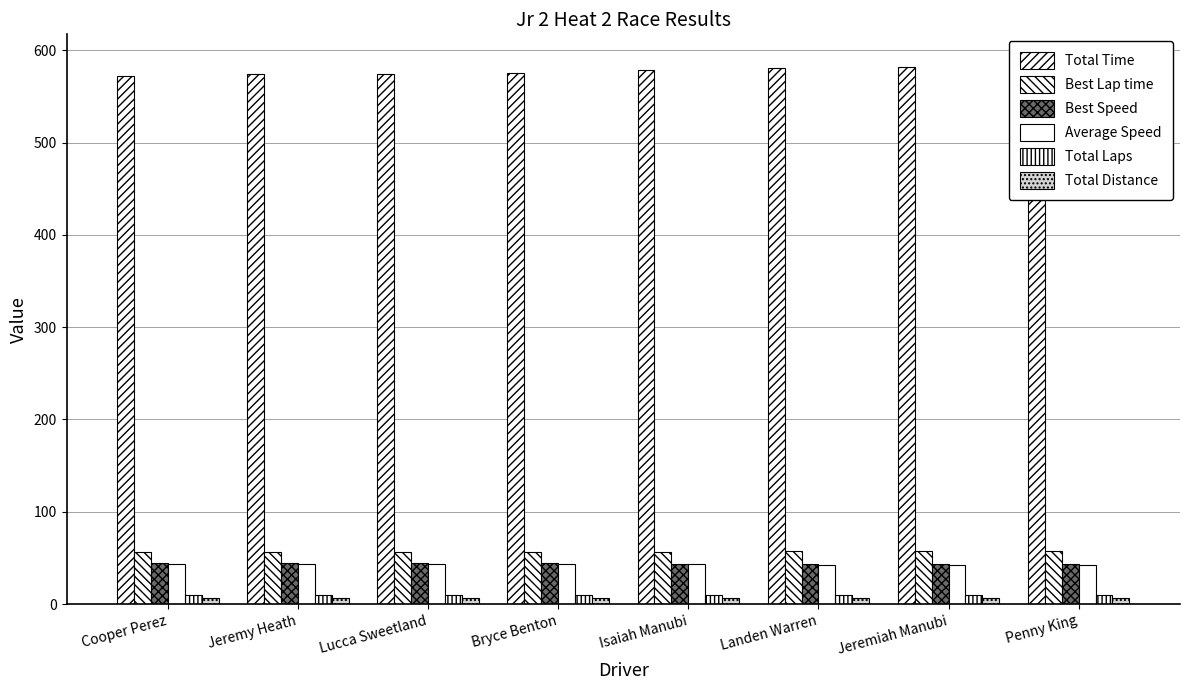

Reading left to right, list all the values displayed in this chart.

Total Time: Cooper Perez=572.0	Jeremy Heath=574.6	Lucca Sweetland=574.7	Bryce Benton=575.3	Isaiah Manubi=579.3	Landen Warren=581.4	Jeremiah Manubi=581.9	Penny King=588.0
Best Lap time: Cooper Perez=56.1	Jeremy Heath=56.5	Lucca Sweetland=56.3	Bryce Benton=56.4	Isaiah Manubi=56.6	Landen Warren=57.1	Jeremiah Manubi=57.2	Penny King=57.7
Best Speed: Cooper Perez=44.3	Jeremy Heath=44.0	Lucca Sweetland=44.1	Bryce Benton=44.0	Isaiah Manubi=43.9	Landen Warren=43.5	Jeremiah Manubi=43.4	Penny King=43.1
Average Speed: Cooper Perez=43.4	Jeremy Heath=43.2	Lucca Sweetland=43.2	Bryce Benton=43.2	Isaiah Manubi=42.9	Landen Warren=42.7	Jeremiah Manubi=42.7	Penny King=42.2
Total Laps: Cooper Perez=10.0	Jeremy Heath=10.0	Lucca Sweetland=10.0	Bryce Benton=10.0	Isaiah Manubi=10.0	Landen Warren=10.0	Jeremiah Manubi=10.0	Penny King=10.0
Total Distance: Cooper Perez=6.9	Jeremy Heath=6.9	Lucca Sweetland=6.9	Bryce Benton=6.9	Isaiah Manubi=6.9	Landen Warren=6.9	Jeremiah Manubi=6.9	Penny King=6.9